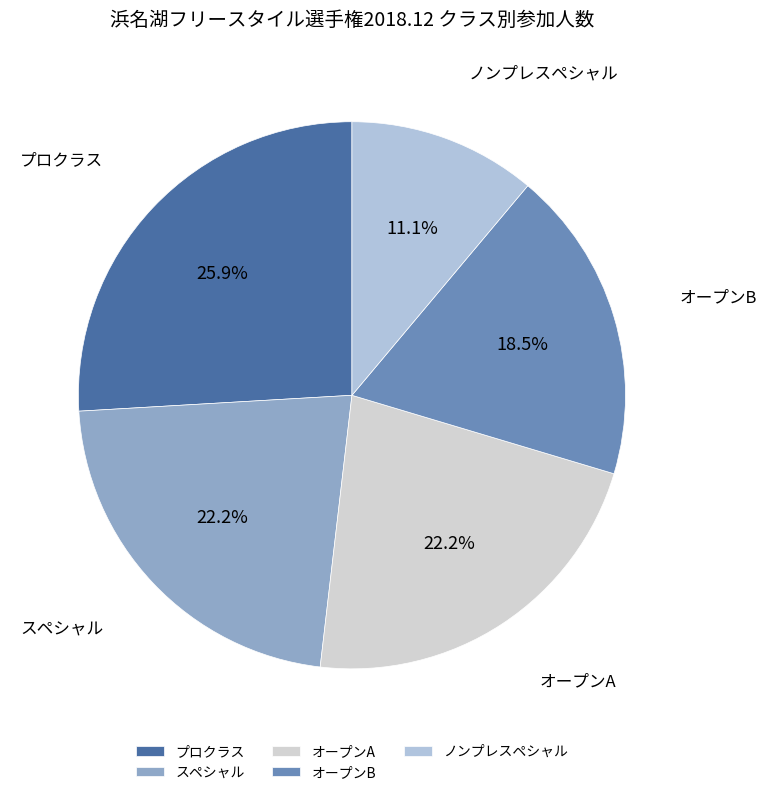

Which slice is the largest?

プロクラス